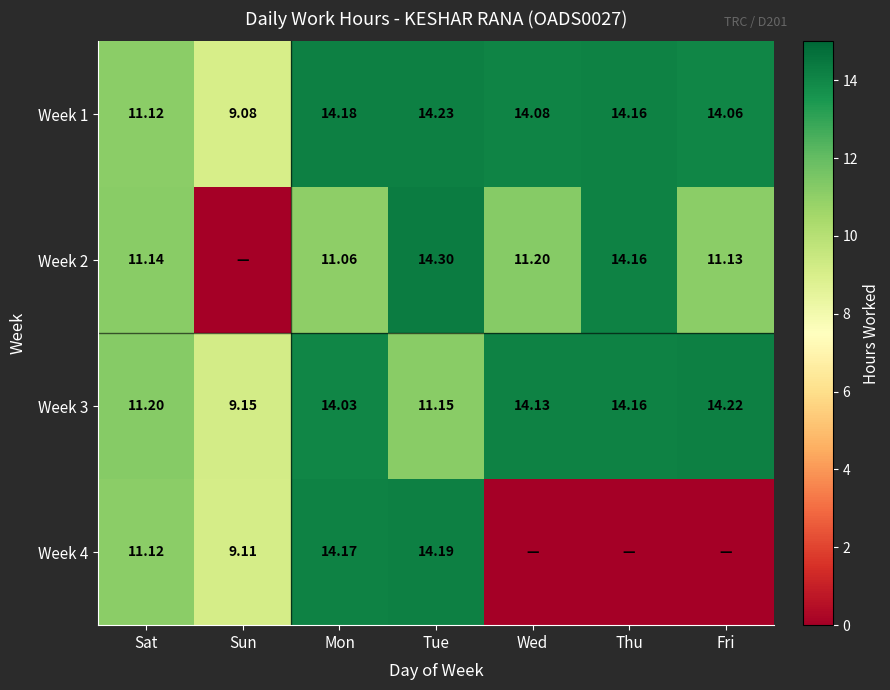

Where does the Week 3 series first go above 14?

Mon